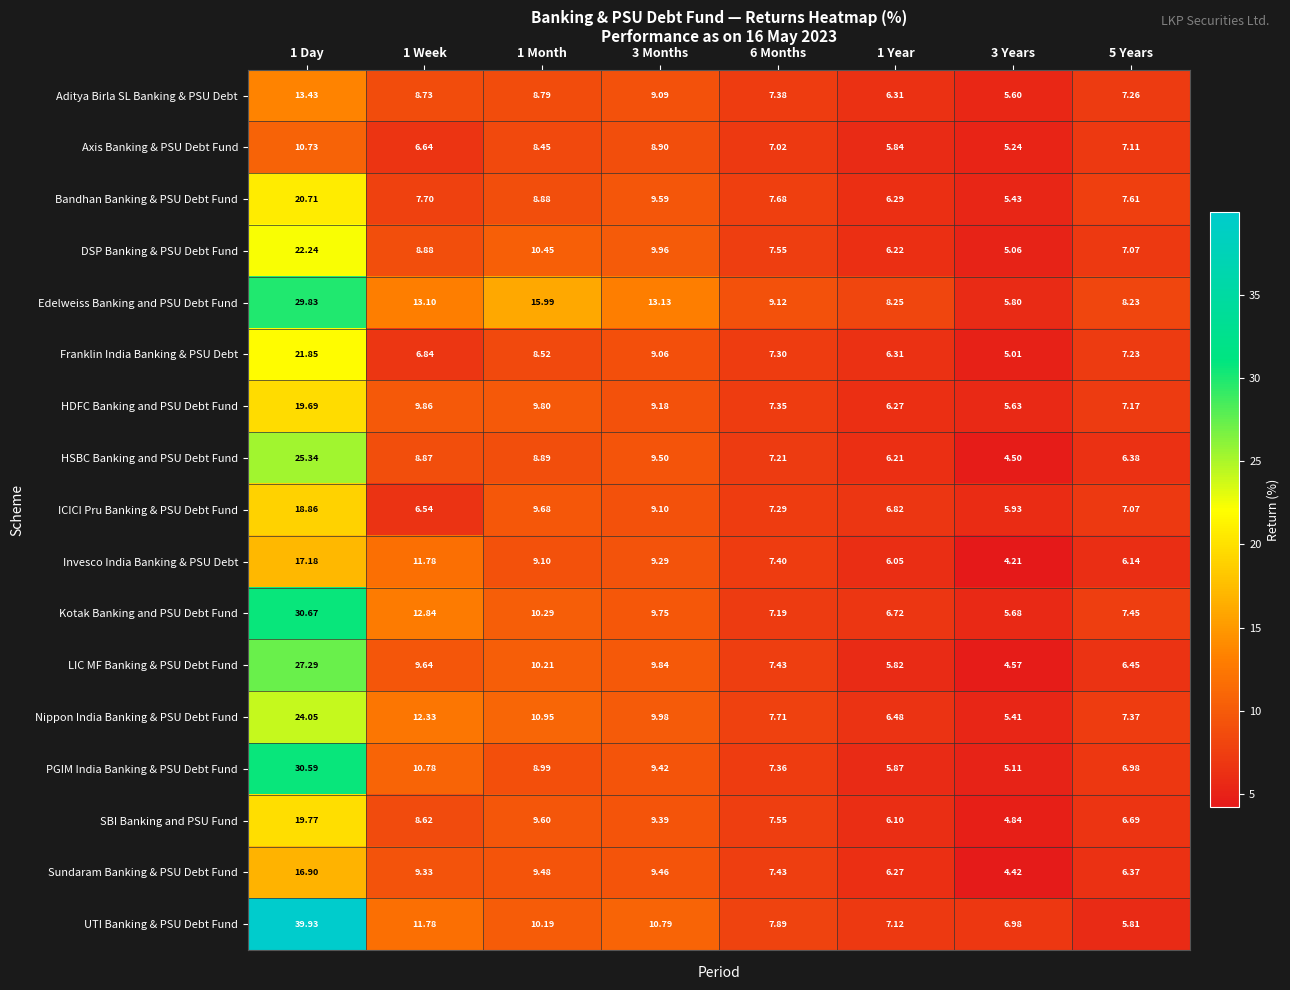

Which series has the largest total across all categories?

Edelweiss Banking and PSU Debt Fund